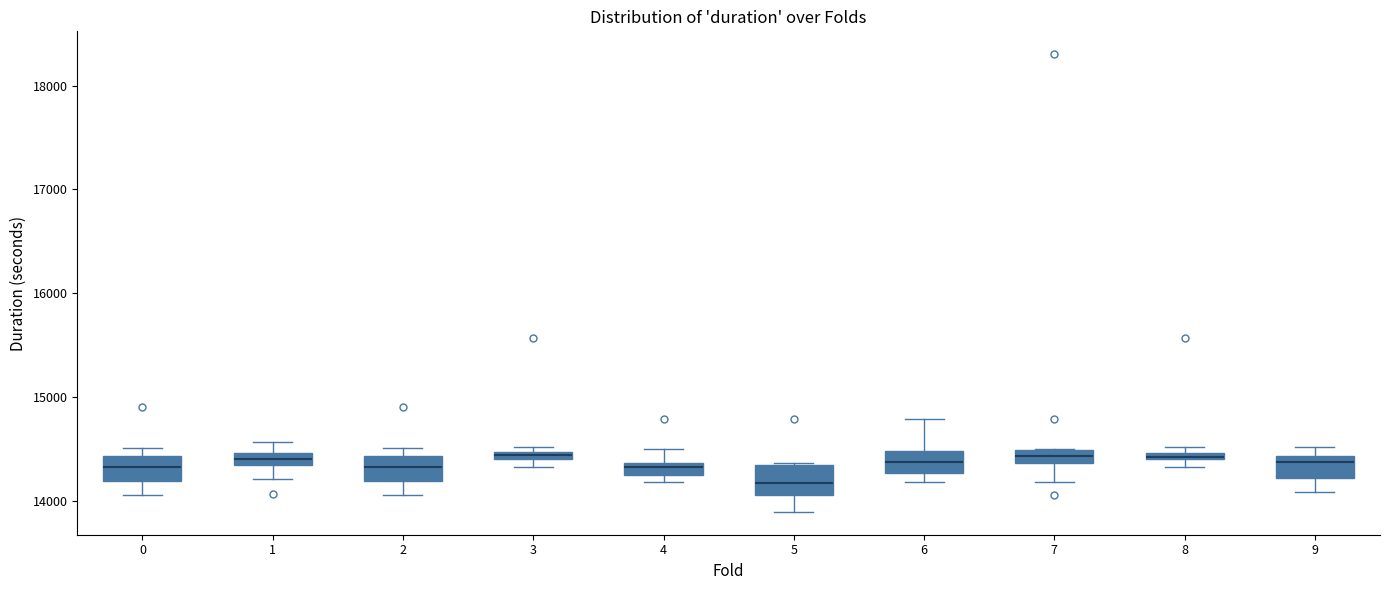

Which box has the lowest median line?

5